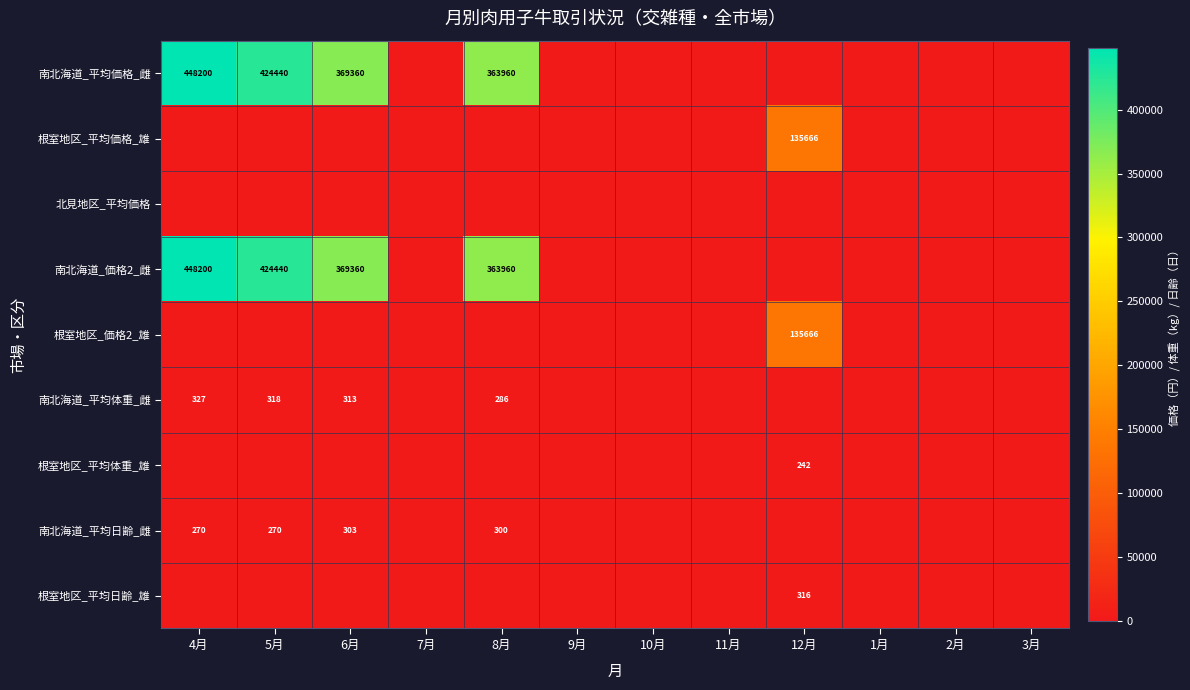

What is the sum of the 南北海道_平均体重_雌 values at 6月 and 8月?

599